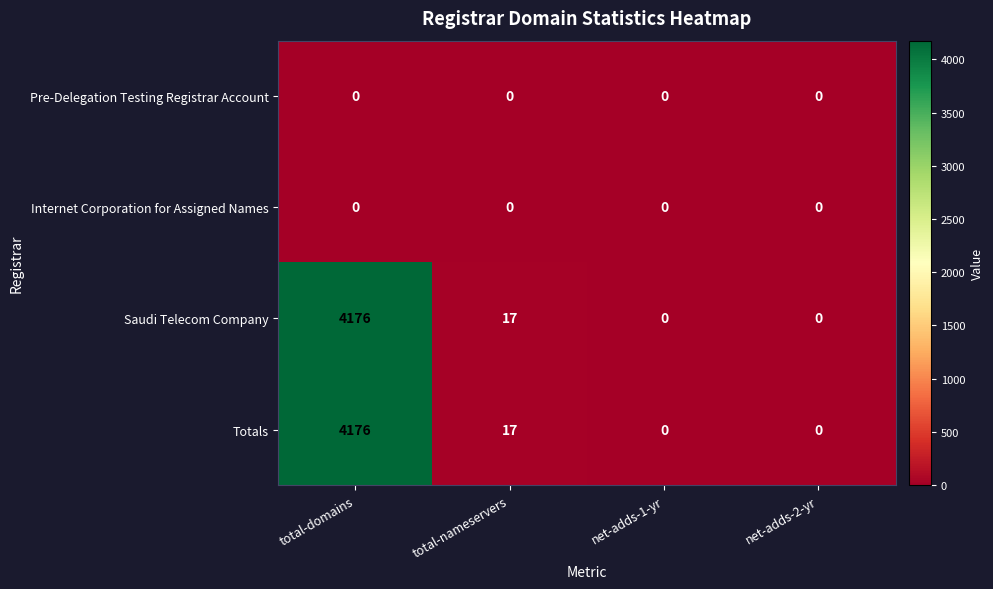

What is the greatest value displayed?

4176